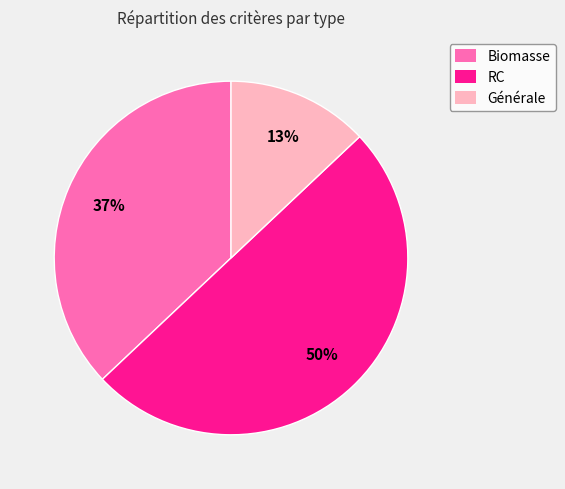

To the nearest percent, what is the difference between the RC and Biomasse slice percentages?

13%